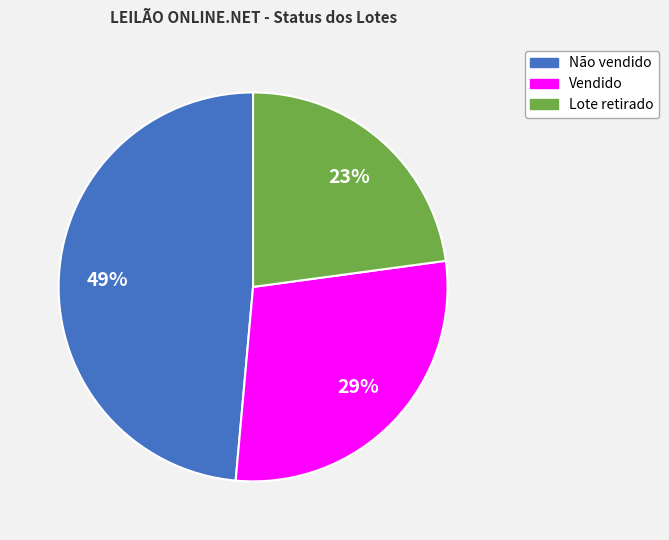

Is there a majority slice in this chart?

No